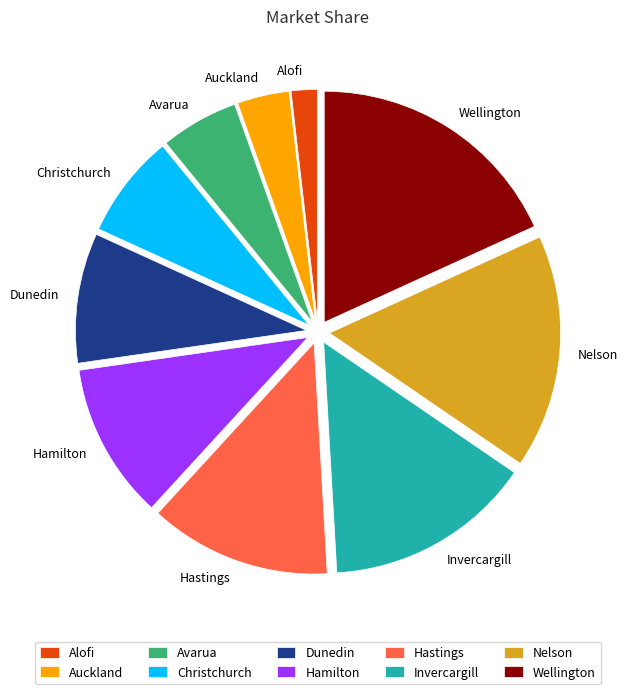

Between Nelson and Christchurch, which is larger?

Nelson